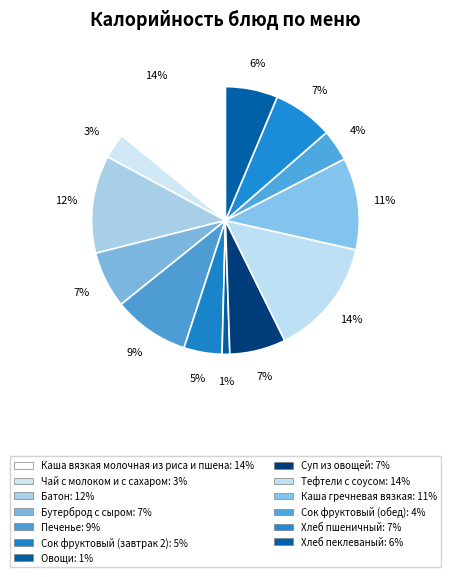

Count the number of slices in the pie.

13